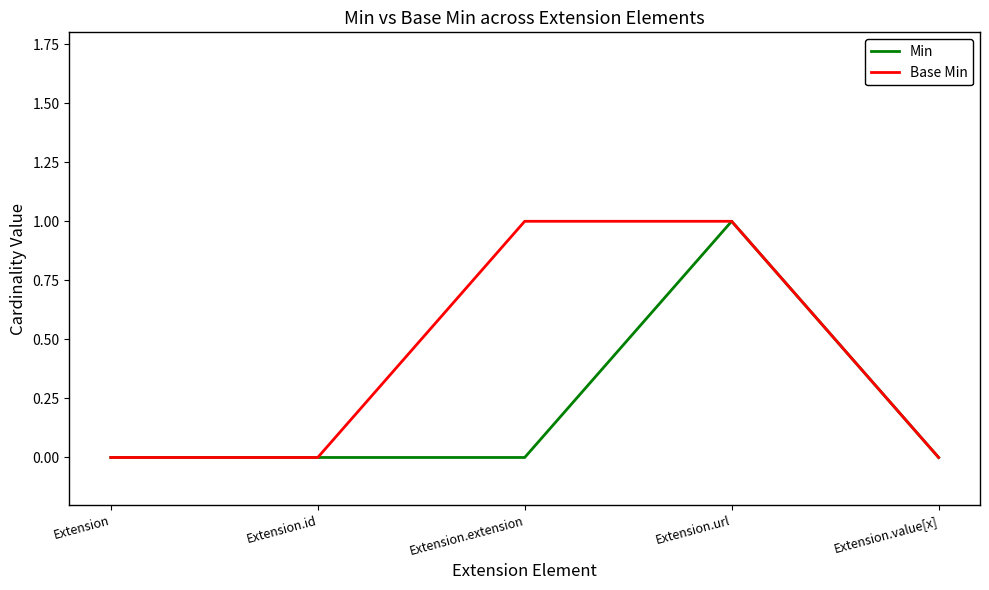

Is it true that Base Min equals 1 at Extension.extension?

True